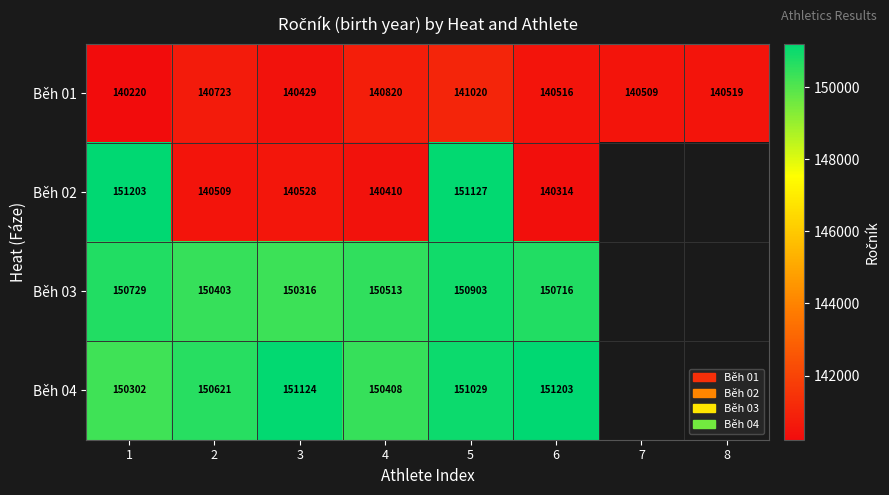

What is the difference between the second highest and minimum values in the Běh 01 series?

600